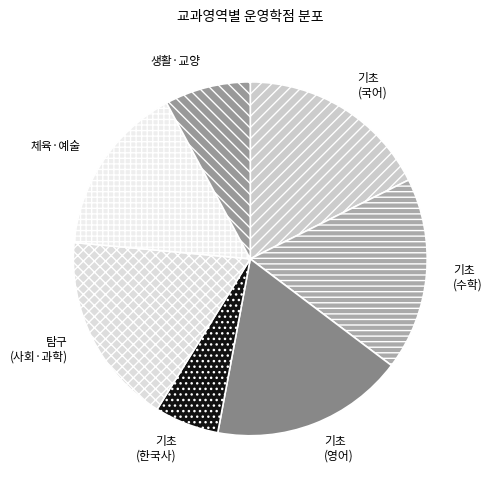

Which has a higher value, 체육·예술 or 기초 (영어)?

기초 (영어)